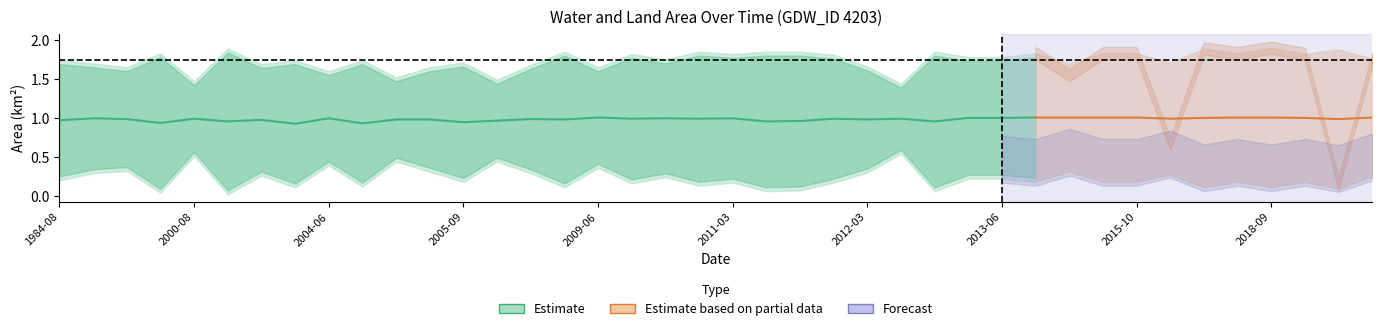

At which label is origWaterArea closest to 1?

2000_08